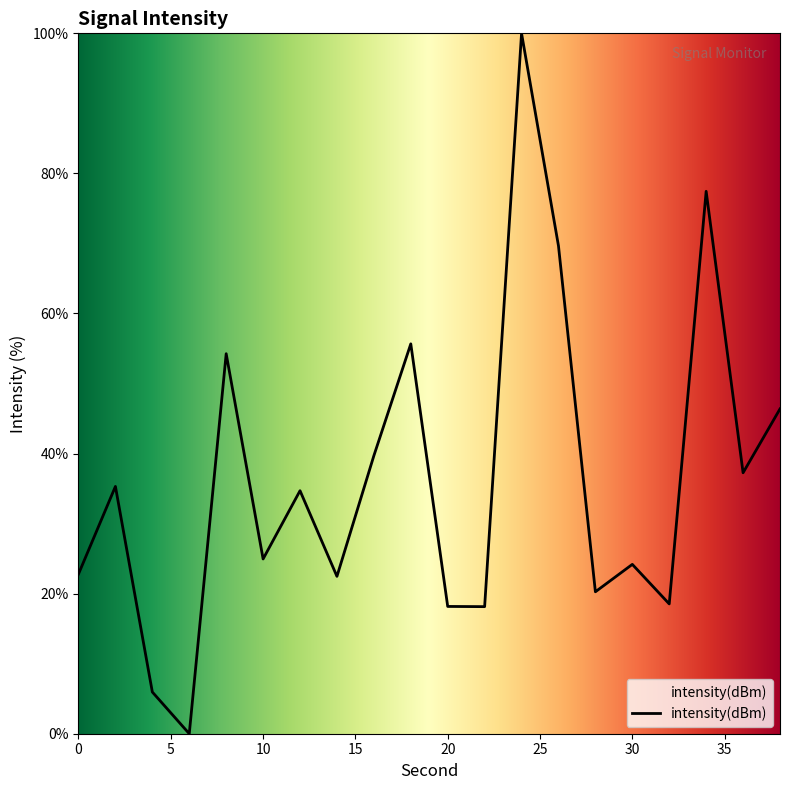

What is the greatest value displayed?

100.0